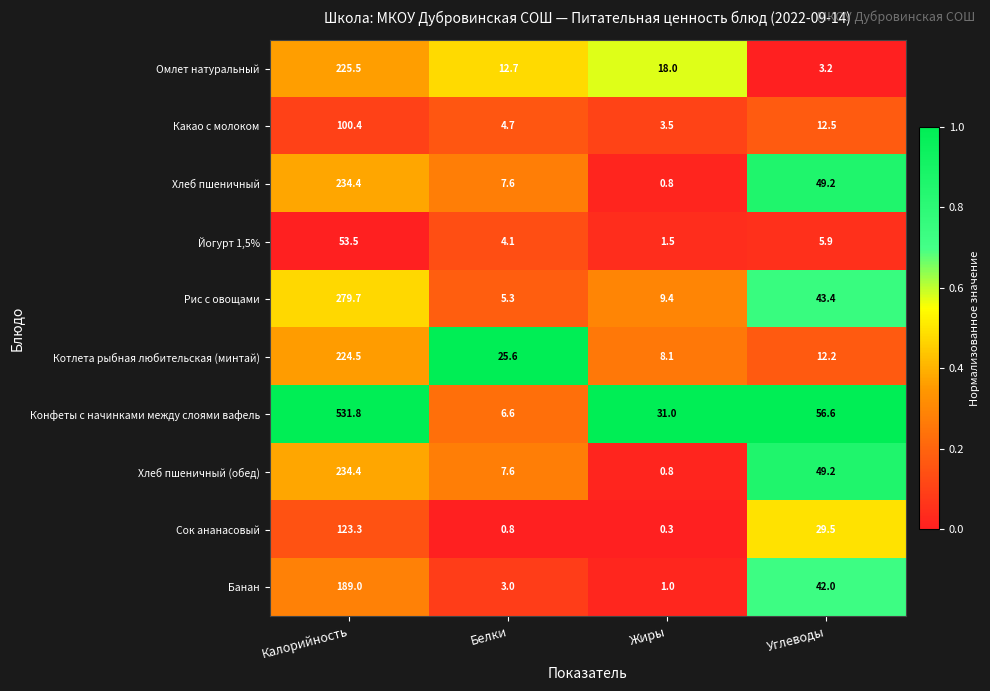

The value of Котлета рыбная любительская (минтай) at Углеводы is 21.9. True or false?

False